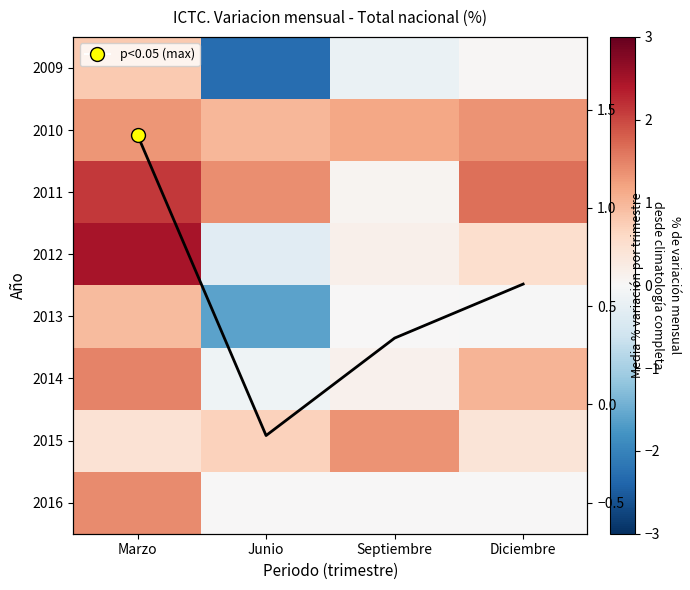

How many positive values does the 2012 series have?

3